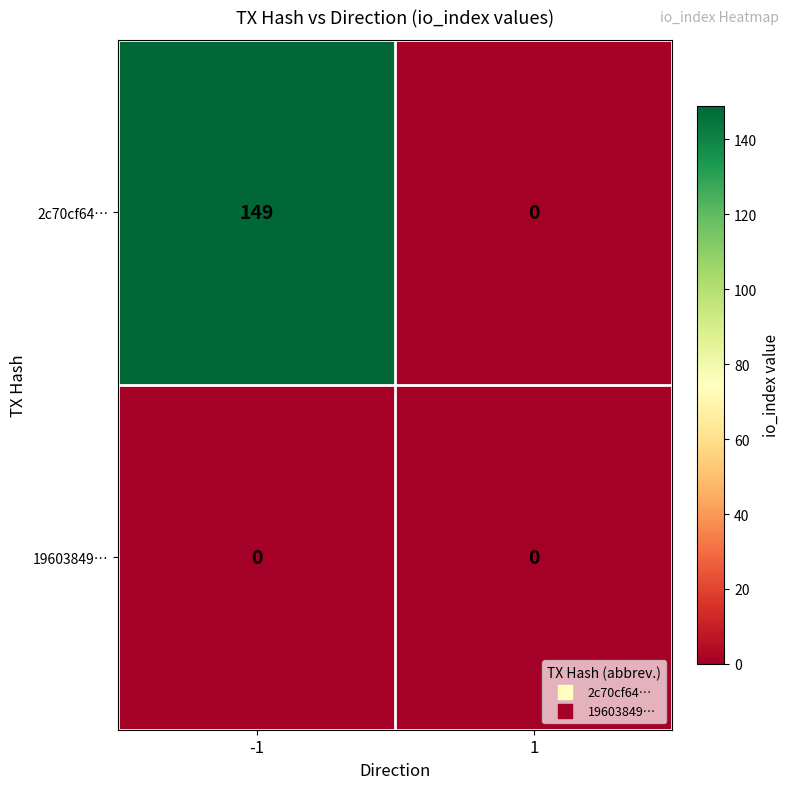

What is the maximum value shown in the chart?

149